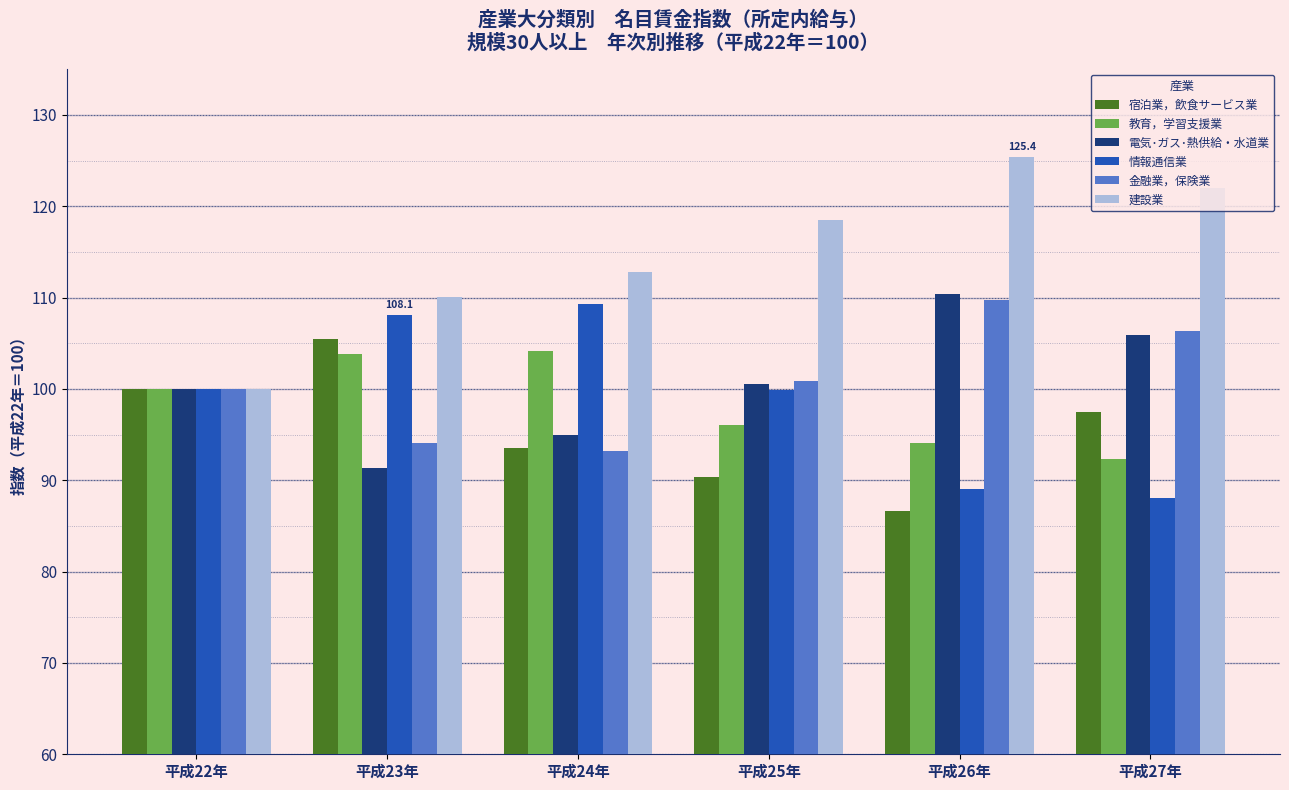

What is the difference between the second highest and second lowest values in the 金融業，保険業 series?

12.2